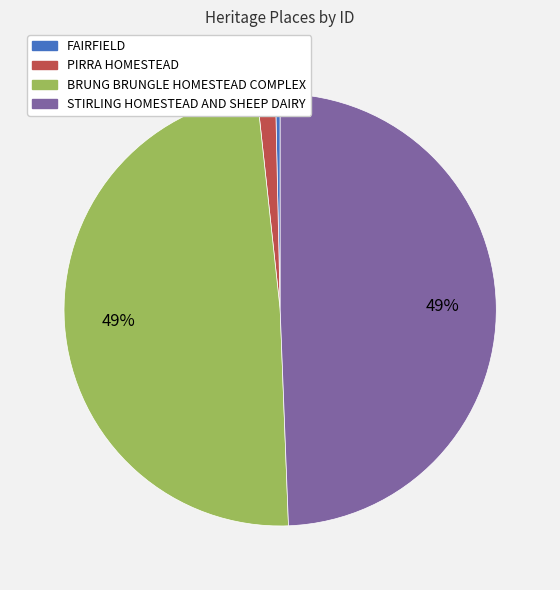

Which slice is the smallest?

FAIRFIELD